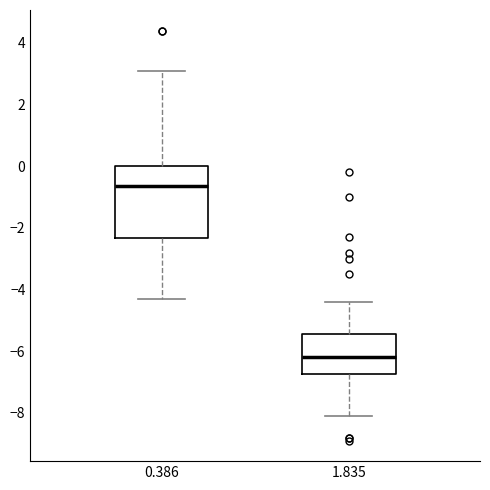

Reading left to right, read every box against the y-axis: the position of its median line, the range the box covers, and the ends of its whiskers. The values are not printed on the chart, so give them approximately, as read against the axis.

0.386: median -0.6, box -2.4 to 0.0, whiskers -4.2 to 3.2
1.835: median -6.2, box -6.8 to -5.4, whiskers -8.0 to -4.4